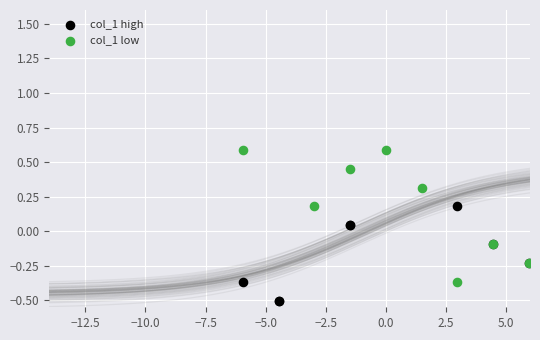

Which series has the largest Y range (max minus min)?

col_1 low